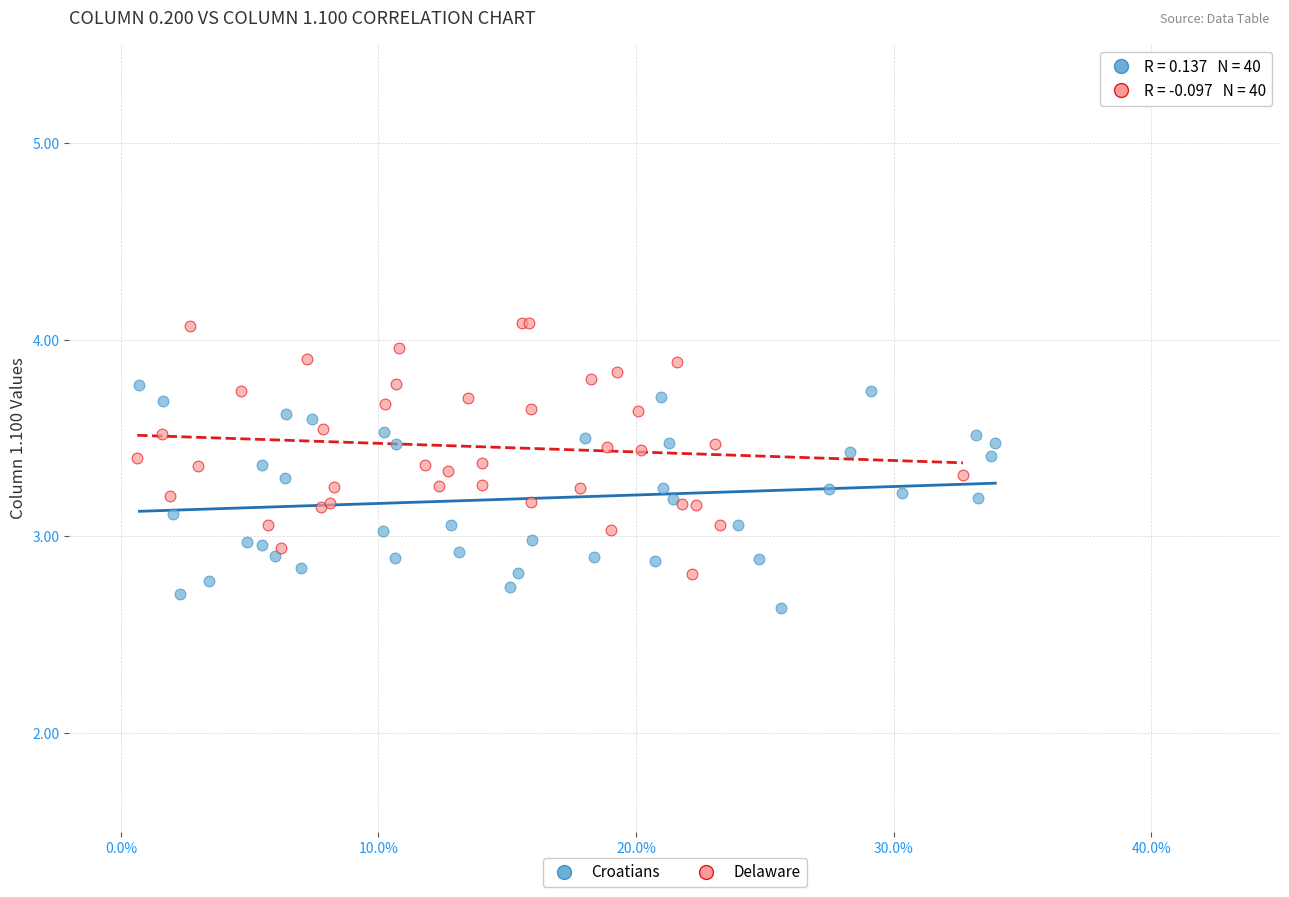

What are all the series names shown in the legend?

Croatians, Delaware